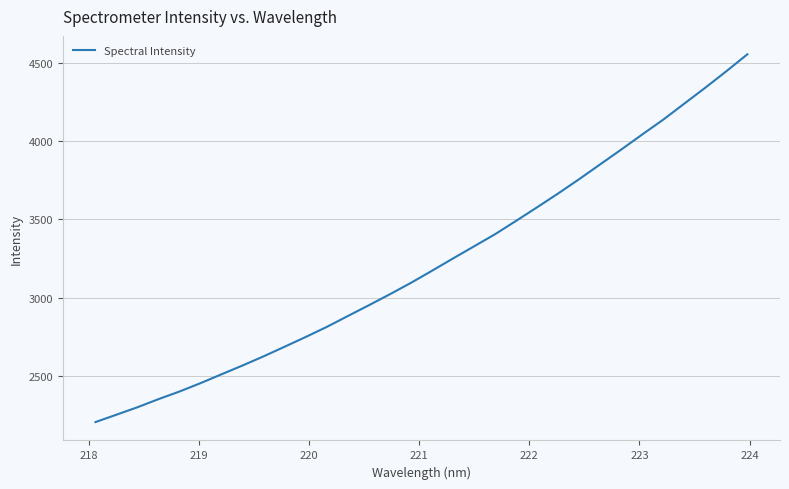

Does the chart have visible grid lines?

Yes